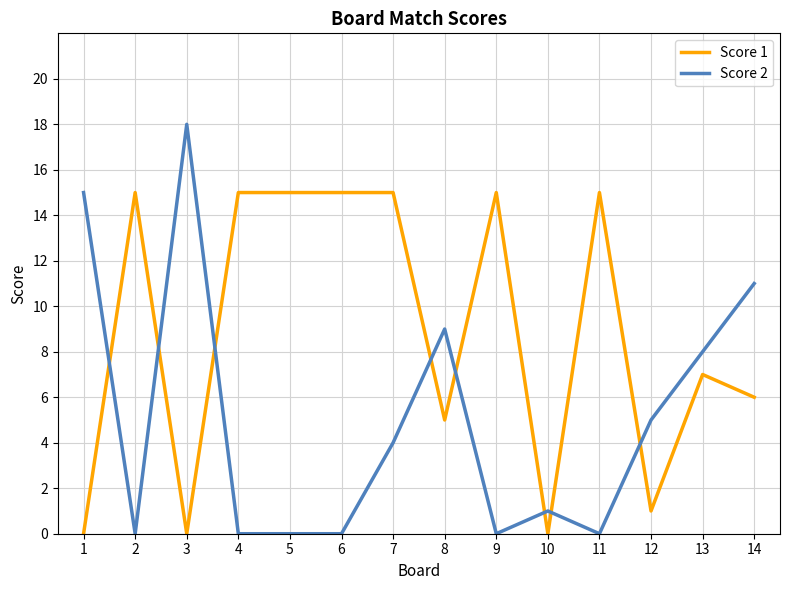

Where is the first local maximum for Score 1?

2